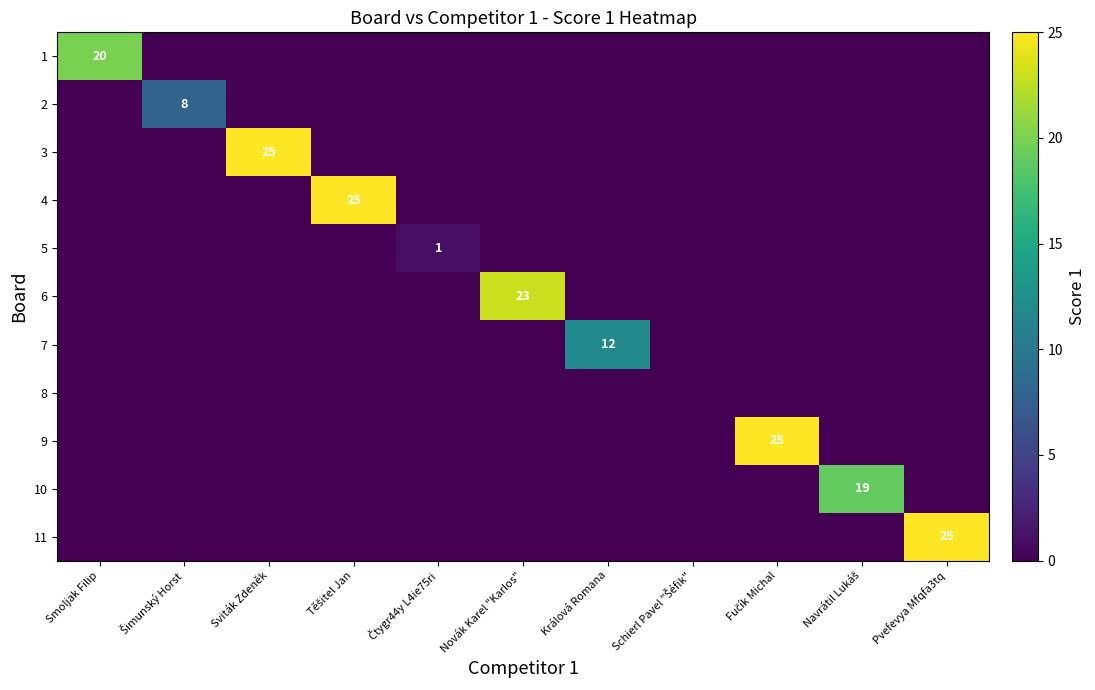

At how many categories does at least one series exceed 7?

9